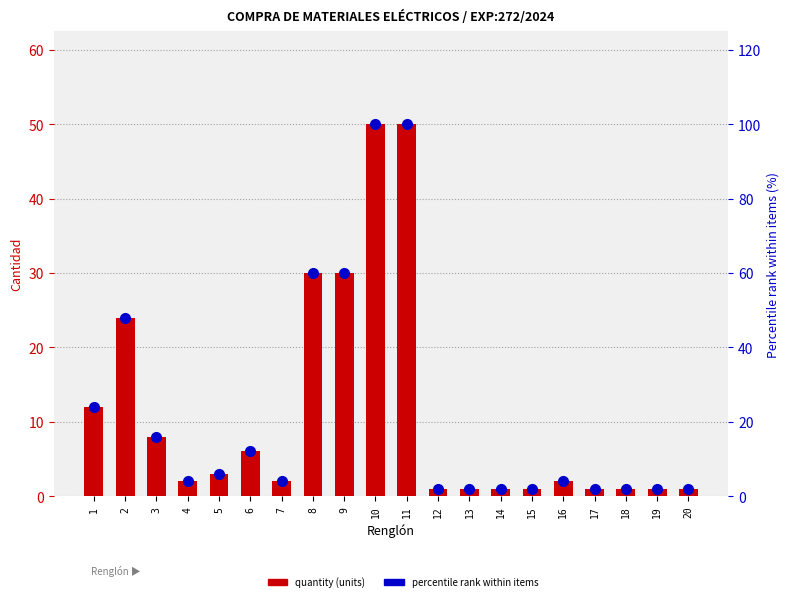

The Percentile rank (%) series shows 3 at 18. True or false?

False